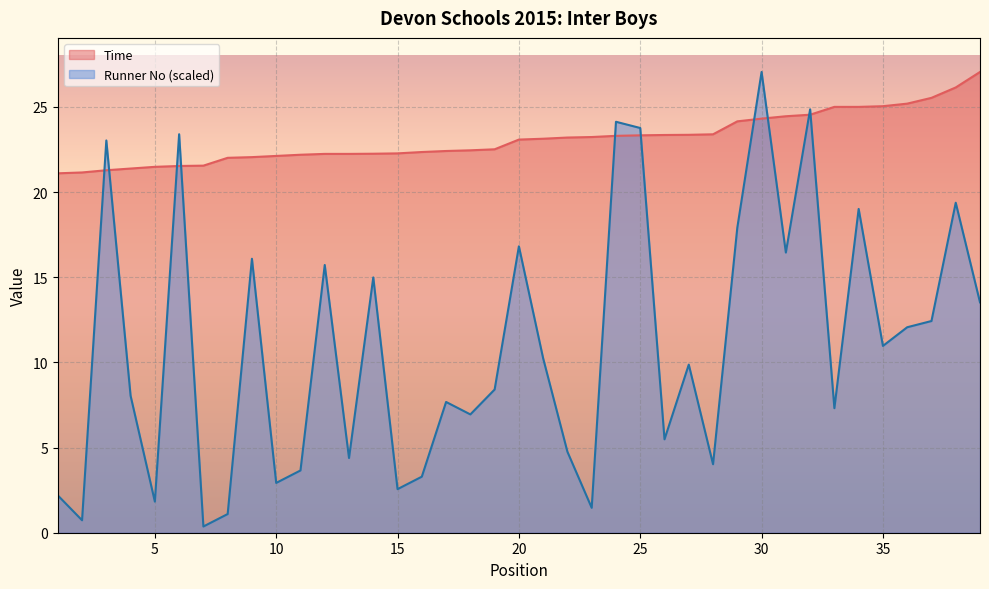

In Runner No, how many points are lower than both neighbors (excluding endpoints)?

13